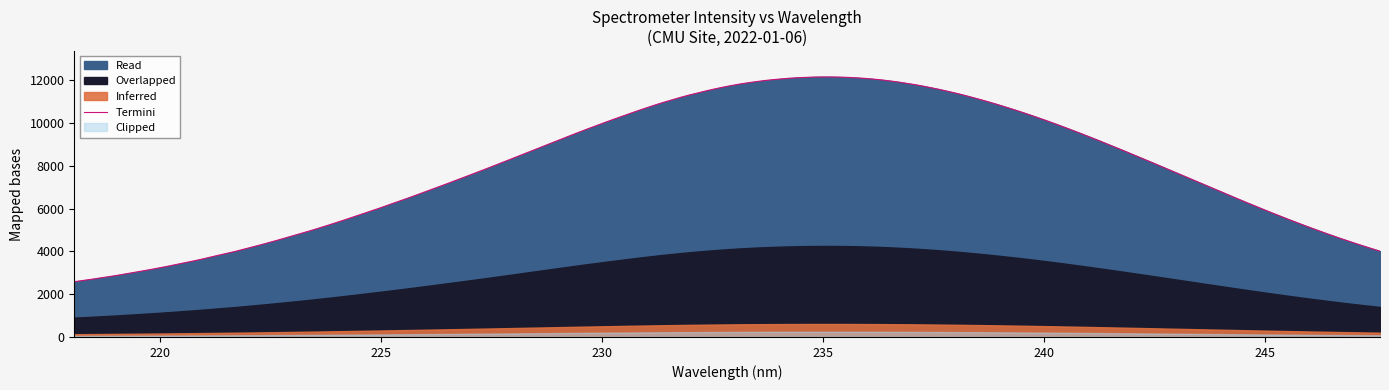

What is the minimum value shown in the chart?

2584.7